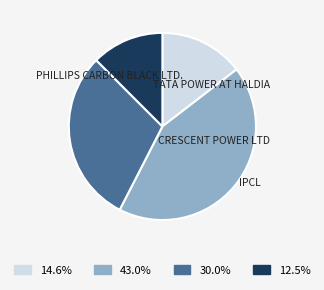

Is there a majority slice in this chart?

No